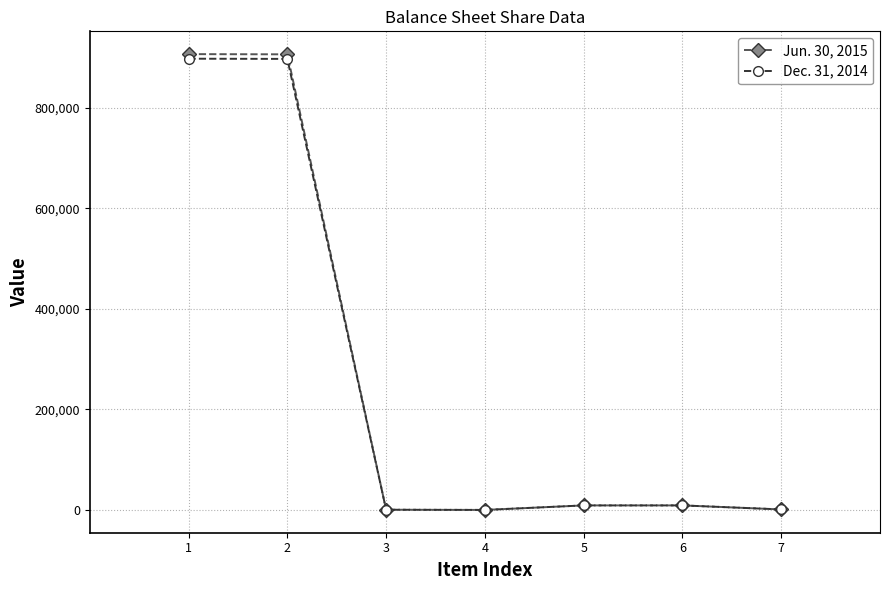

Which series has the widest spread of values?

Jun. 30, 2015